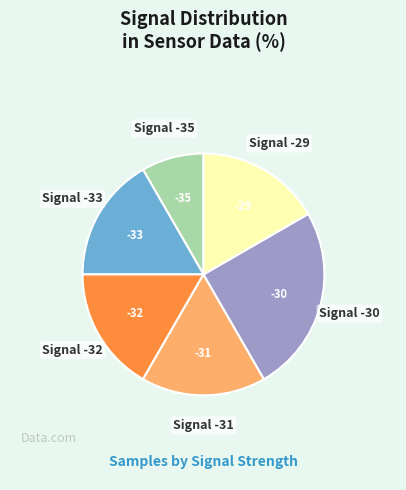

Does any single category account for the majority?

No